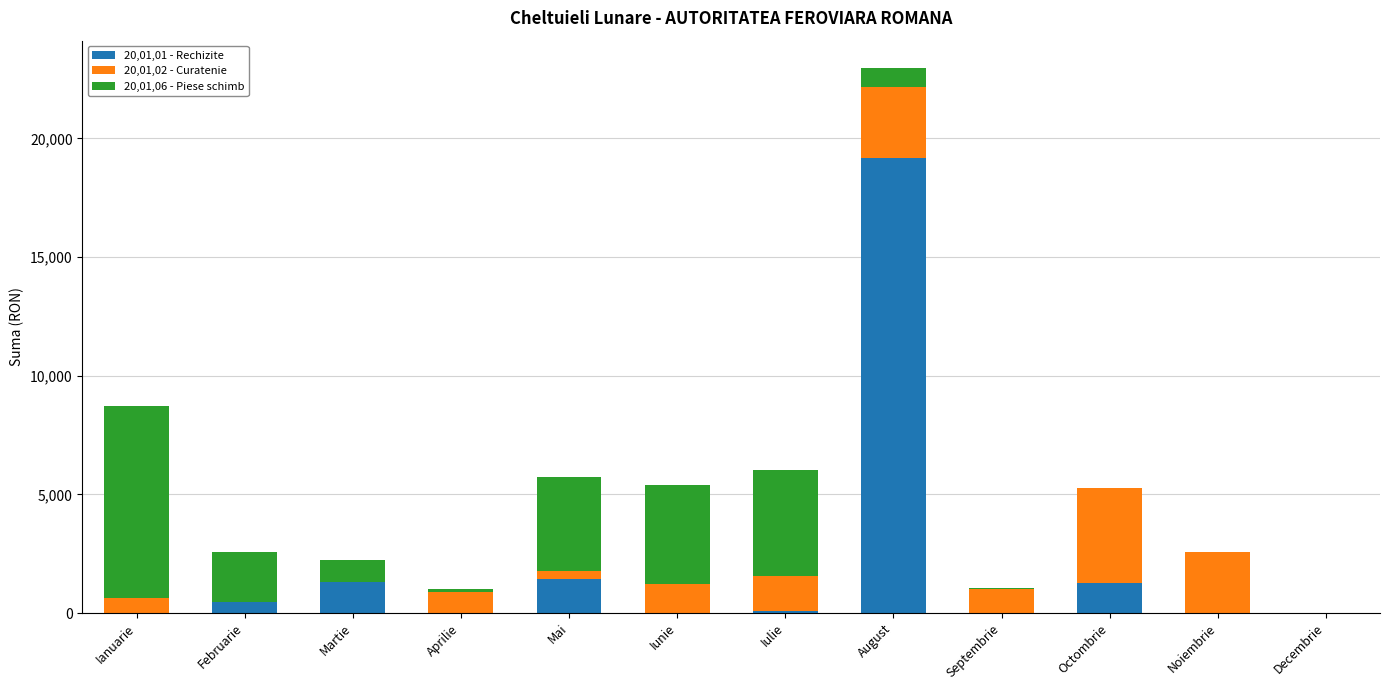

What is the highest value of the 20,01,06 - Piese schimb series?

8092.0